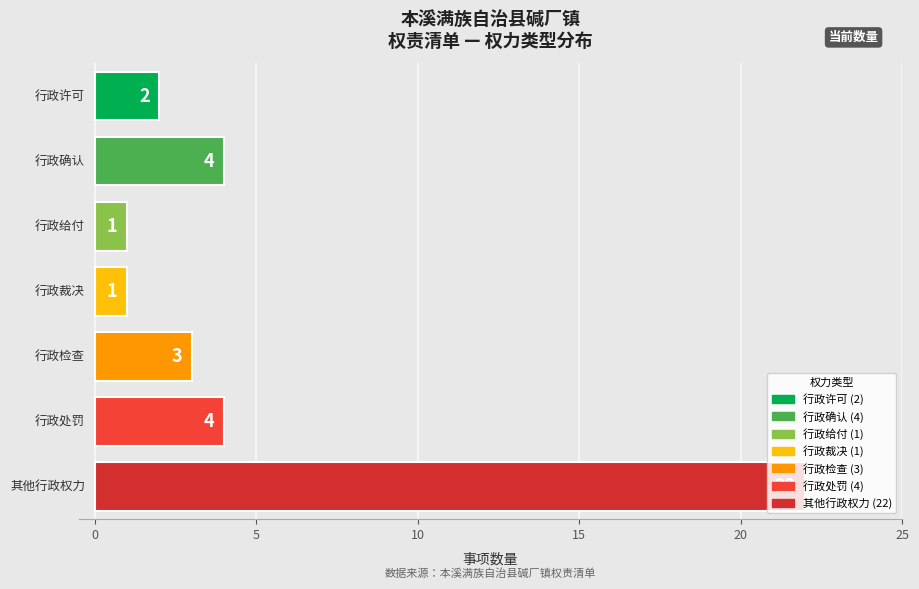

At which category does the chart reach its minimum across all series?

行政给付